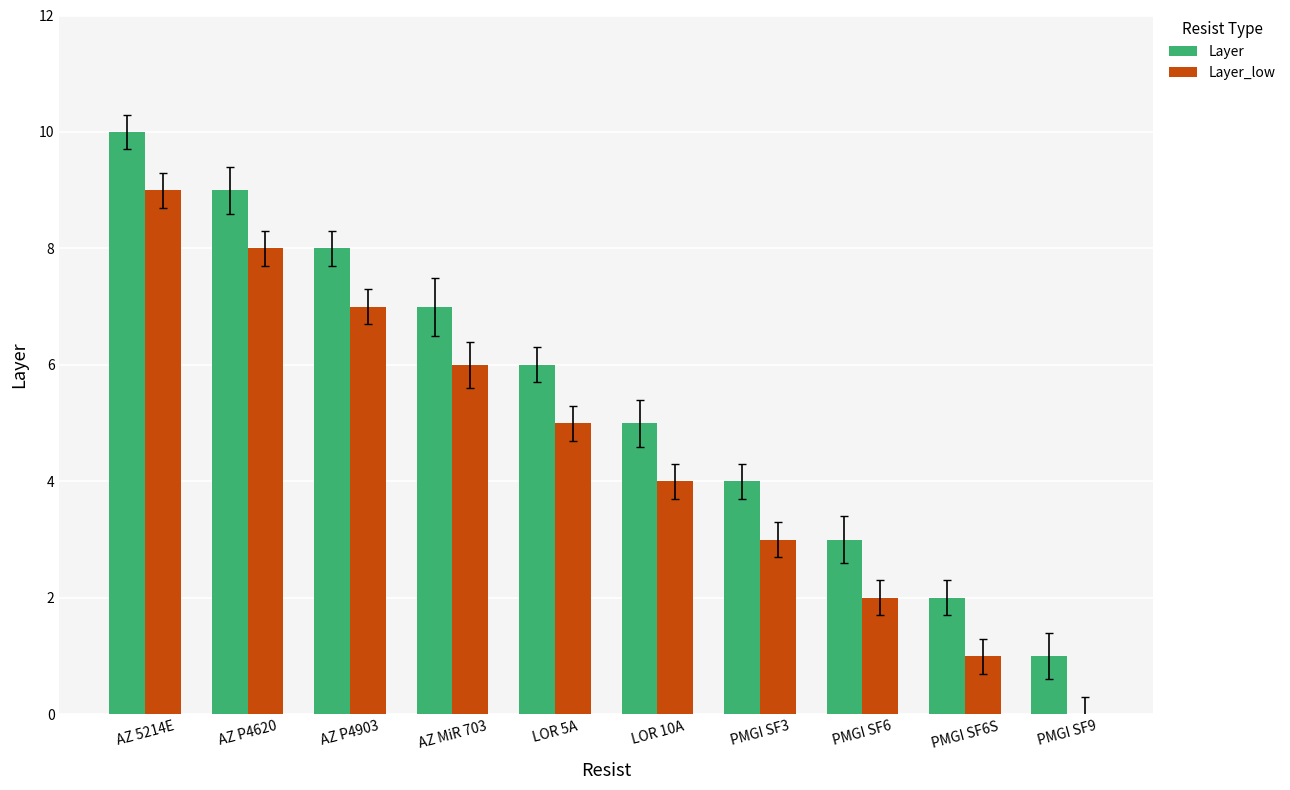

Read the Layer value at AZ P4620.

9